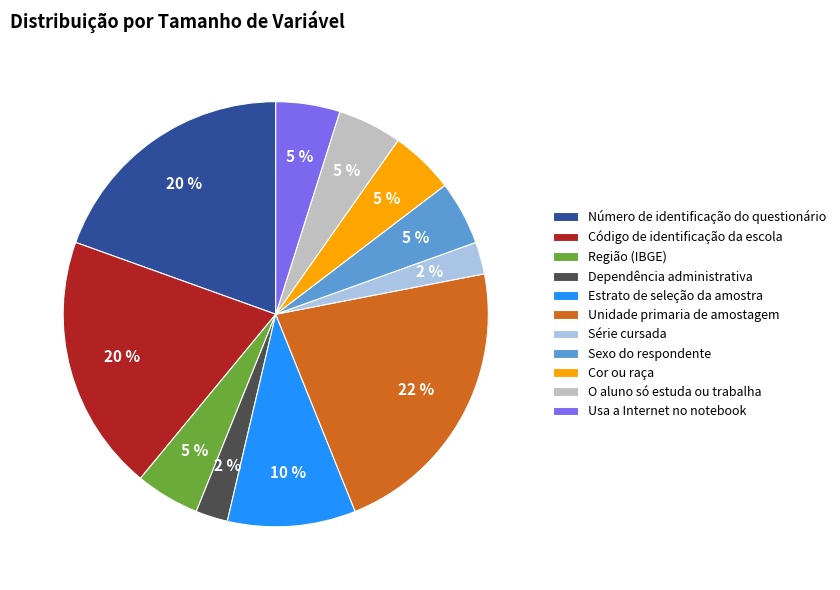

How many segments does this pie chart have?

11